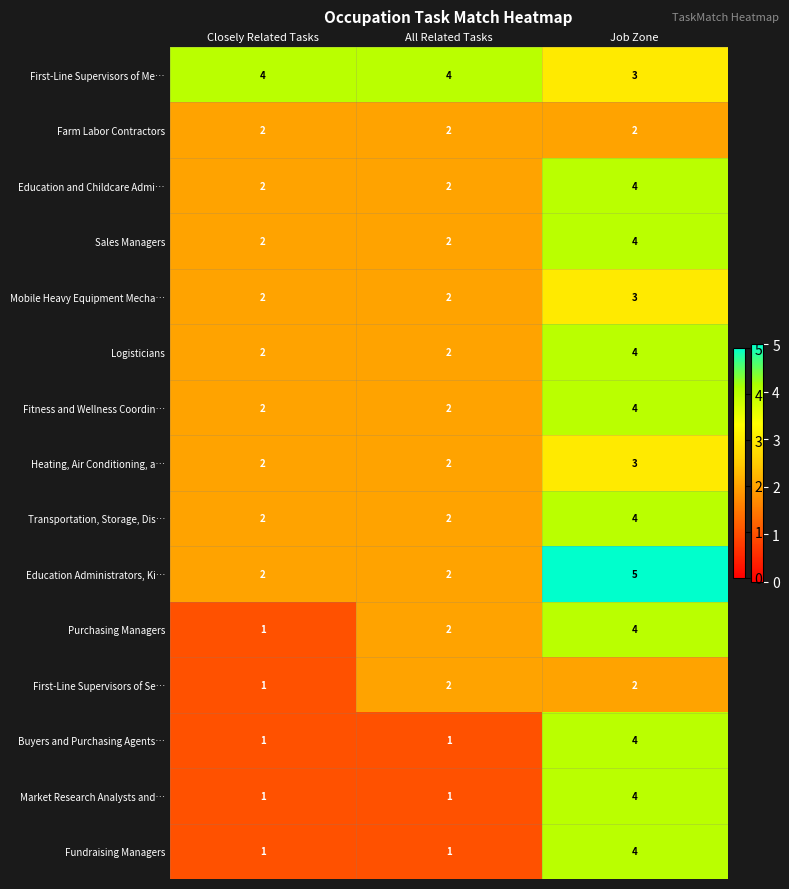

Count the number of data series in this chart.

15